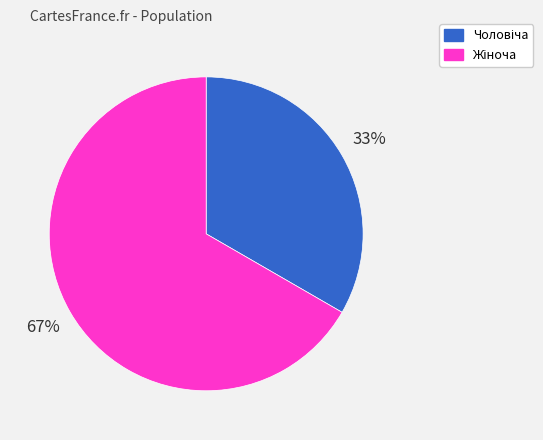

Does any single category account for the majority?

Yes